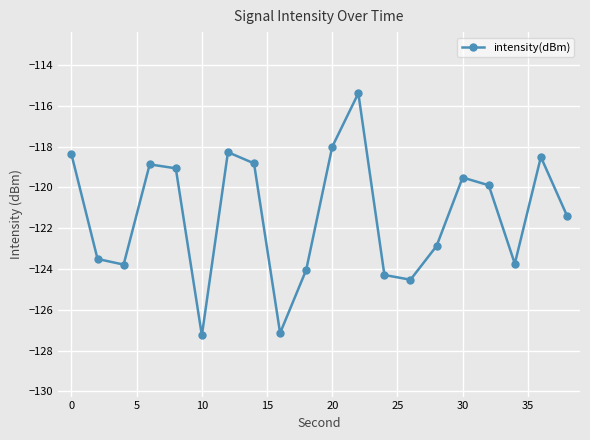

True or false: there are more than 0 points higher than both neighbors.

True